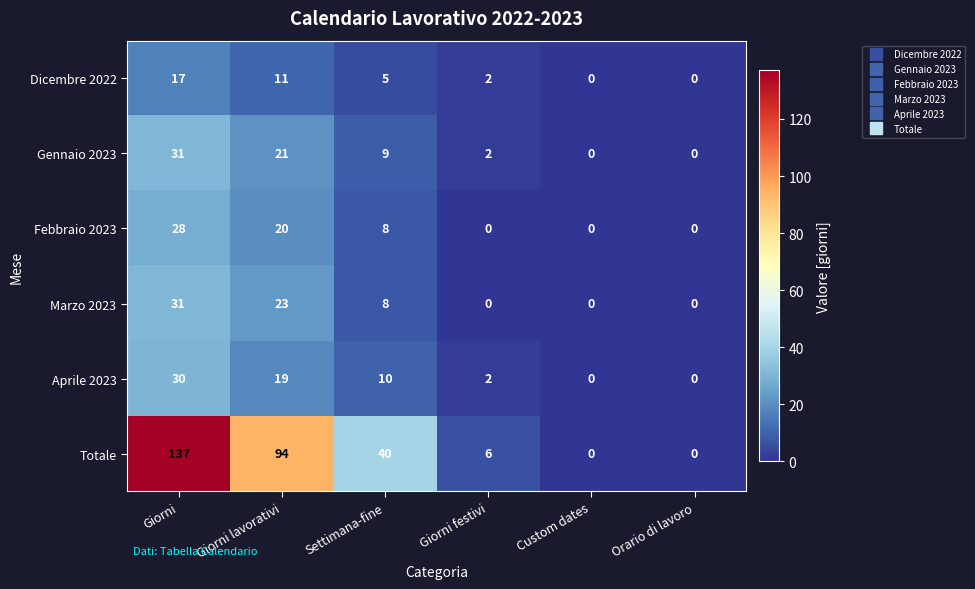

What is the difference between the maximum and second lowest values in the Dicembre 2022 series?

17